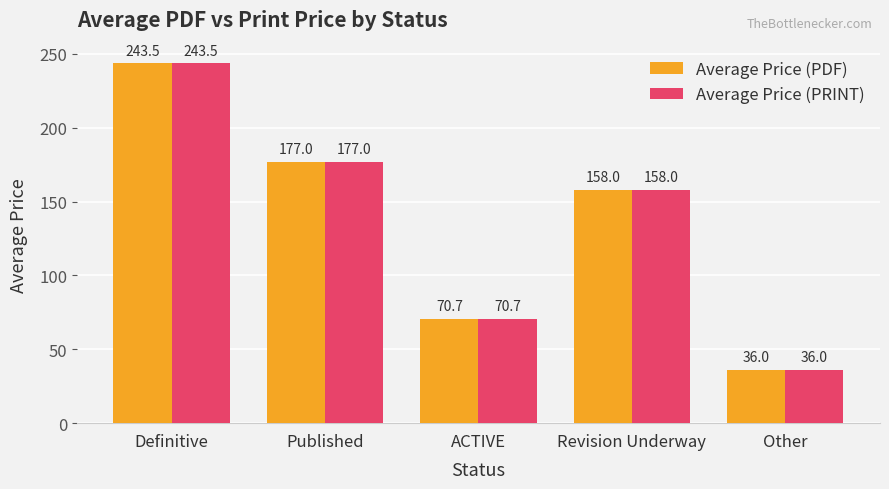

What position from the left is Published?

2